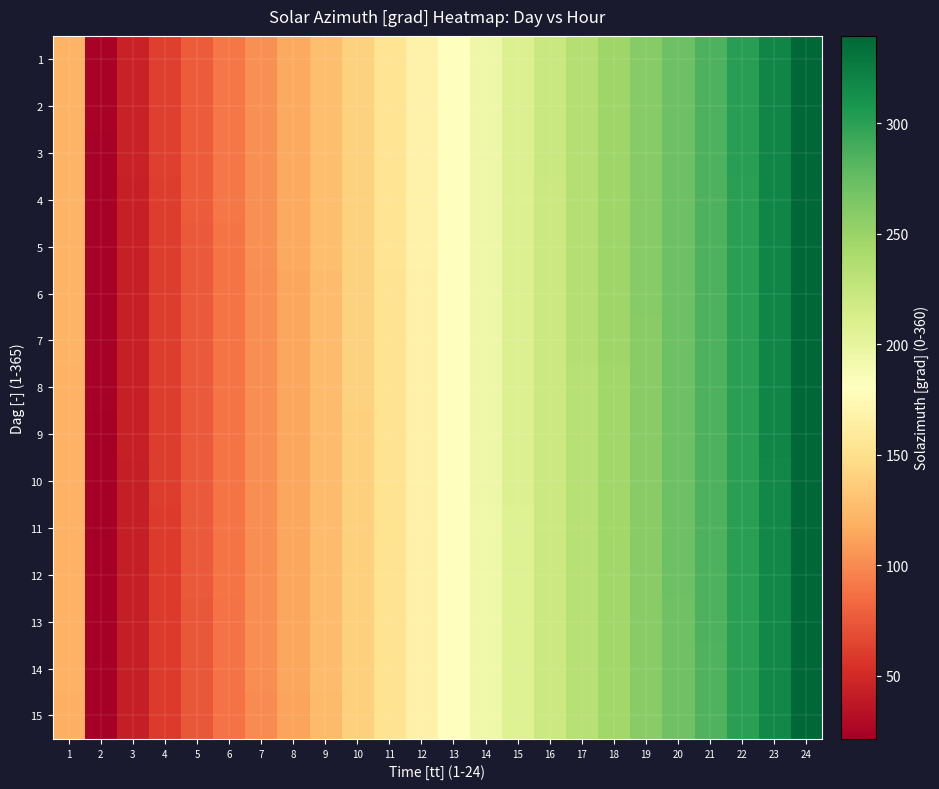

Reading right to left, list all the values displayed in this chart.

1: 24=339.6	23=319.1	22=301.2	21=285.8	20=272.1	19=259.2	18=246.8	17=234.4	16=221.8	15=208.6	14=195.1	13=181.3	12=167.4	11=153.8	10=140.6	9=127.8	8=115.4	7=103.0	6=90.3	5=76.8	4=61.8	3=44.4	2=24.4	1=122.2
2: 24=339.5	23=319.0	22=301.2	21=285.8	20=272.0	19=259.2	18=246.8	17=234.4	16=221.7	15=208.6	14=195.0	13=181.2	12=167.3	11=153.7	10=140.4	9=127.7	8=115.3	7=102.9	6=90.2	5=76.7	4=61.6	3=44.2	2=24.1	1=122.0
3: 24=339.4	23=318.9	22=301.1	21=285.7	20=271.9	19=259.1	18=246.7	17=234.3	16=221.6	15=208.5	14=194.9	13=181.0	12=167.2	11=153.5	10=140.3	9=127.5	8=115.1	7=102.7	6=90.0	5=76.5	4=61.4	3=44.0	2=23.9	1=121.8
4: 24=339.4	23=318.9	22=301.0	21=285.6	20=271.8	19=259.0	18=246.6	17=234.2	16=221.6	15=208.4	14=194.8	13=180.9	12=167.0	11=153.4	10=140.2	9=127.4	8=115.0	7=102.6	6=89.9	5=76.3	4=61.2	3=43.8	2=23.8	1=121.6
5: 24=339.3	23=318.8	22=301.0	21=285.5	20=271.8	19=259.0	18=246.6	17=234.2	16=221.5	15=208.3	14=194.7	13=180.8	12=166.9	11=153.3	10=140.1	9=127.3	8=114.8	7=102.4	6=89.8	5=76.2	4=61.0	3=43.6	2=23.6	1=121.4
6: 24=339.2	23=318.7	22=300.9	21=285.5	20=271.7	19=258.9	18=246.5	17=234.1	16=221.4	15=208.2	14=194.6	13=180.7	12=166.8	11=153.2	10=139.9	9=127.1	8=114.7	7=102.3	6=89.6	5=76.0	4=60.9	3=43.4	2=23.4	1=121.2
7: 24=339.2	23=318.6	22=300.8	21=285.4	20=271.6	19=258.8	18=246.4	17=234.0	16=221.3	15=208.2	14=194.6	13=180.6	12=166.7	11=153.1	10=139.8	9=127.0	8=114.6	7=102.1	6=89.5	5=75.8	4=60.7	3=43.2	2=23.1	1=121.1
8: 24=339.1	23=318.6	22=300.8	21=285.3	20=271.6	19=258.8	18=246.4	17=234.0	16=221.3	15=208.1	14=194.5	13=180.5	12=166.6	11=152.9	10=139.7	9=126.8	8=114.4	7=102.0	6=89.3	5=75.7	4=60.5	3=43.0	2=22.9	1=120.9
9: 24=339.0	23=318.5	22=300.7	21=285.3	20=271.5	19=258.7	18=246.3	17=233.9	16=221.2	15=208.0	14=194.4	13=180.4	12=166.4	11=152.8	10=139.5	9=126.7	8=114.3	7=101.8	6=89.2	5=75.5	4=60.3	3=42.8	2=22.8	1=120.7
10: 24=338.9	23=318.4	22=300.6	21=285.2	20=271.4	19=258.6	18=246.2	17=233.8	16=221.1	15=207.9	14=194.3	13=180.3	12=166.3	11=152.7	10=139.4	9=126.6	8=114.1	7=101.7	6=89.0	5=75.4	4=60.1	3=42.6	2=22.6	1=120.5
11: 24=338.9	23=318.4	22=300.6	21=285.1	20=271.4	19=258.5	18=246.2	17=233.8	16=221.1	15=207.8	14=194.2	13=180.2	12=166.2	11=152.6	10=139.3	9=126.4	8=114.0	7=101.5	6=88.8	5=75.2	4=60.0	3=42.4	2=22.4	1=120.3
12: 24=338.8	23=318.3	22=300.5	21=285.1	20=271.3	19=258.5	18=246.1	17=233.7	16=221.0	15=207.8	14=194.1	13=180.1	12=166.1	11=152.5	10=139.2	9=126.3	8=113.9	7=101.4	6=88.7	5=75.0	4=59.8	3=42.2	2=22.1	1=120.2
13: 24=338.7	23=318.2	22=300.4	21=285.0	20=271.2	19=258.4	18=246.0	17=233.6	16=220.9	15=207.7	14=194.0	13=179.9	12=166.0	11=152.3	10=139.0	9=126.2	8=113.7	7=101.2	6=88.5	5=74.9	4=59.6	3=42.0	2=21.9	1=120.0
14: 24=338.7	23=318.1	22=300.3	21=284.9	20=271.1	19=258.3	18=245.9	17=233.5	16=220.9	15=207.6	14=193.9	13=179.8	12=165.8	11=152.2	10=138.9	9=126.0	8=113.6	7=101.1	6=88.4	5=74.7	4=59.4	3=41.8	2=21.8	1=119.8
15: 24=338.6	23=318.1	22=300.3	21=284.8	20=271.1	19=258.3	18=245.9	17=233.5	16=220.8	15=207.5	14=193.8	13=179.7	12=165.7	11=152.1	10=138.8	9=125.9	8=113.4	7=100.9	6=88.2	5=74.6	4=59.2	3=41.6	2=21.6	1=119.6